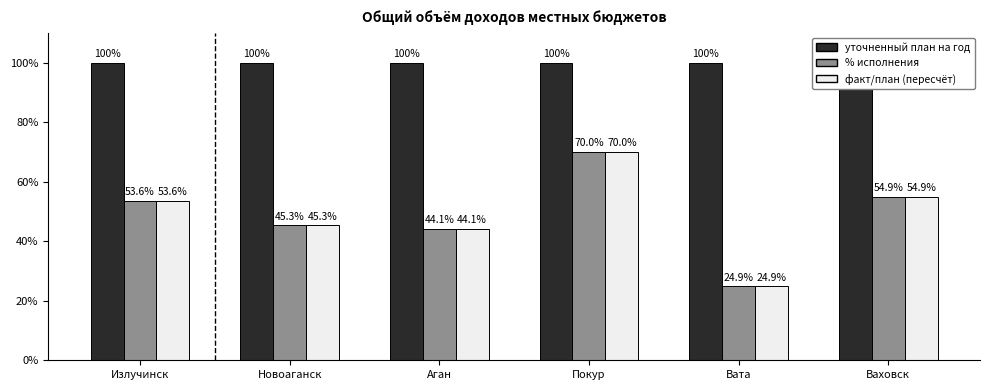

What is the sum of the уточненный план на год values at Покур and Вата?

200.0